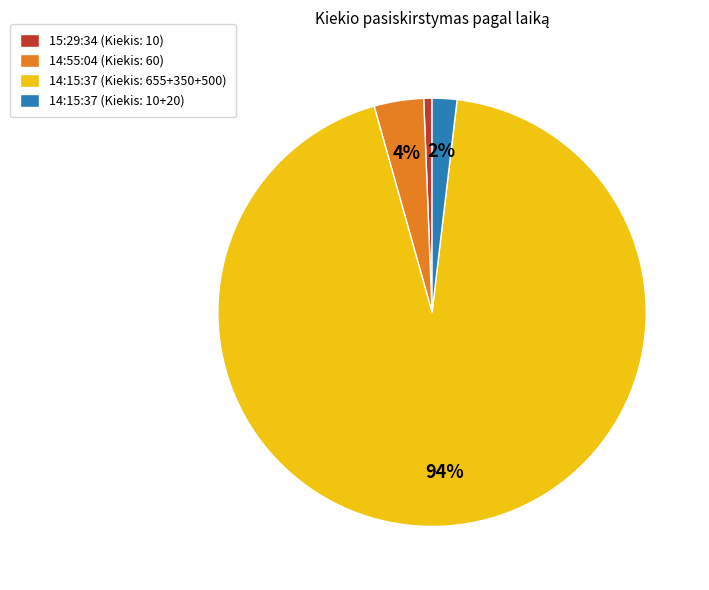

To the nearest percent, what is the average slice percentage?

25%